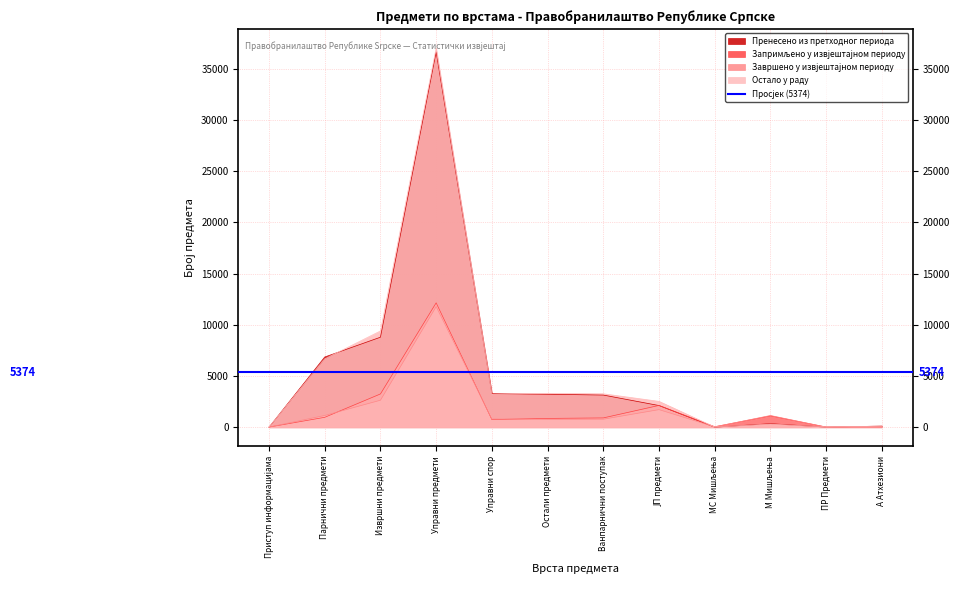

Where do Пренесено из претходног периода and Завршено у извјештајном периоду first cross each other?

Приступ информацијама and Парнични предмети